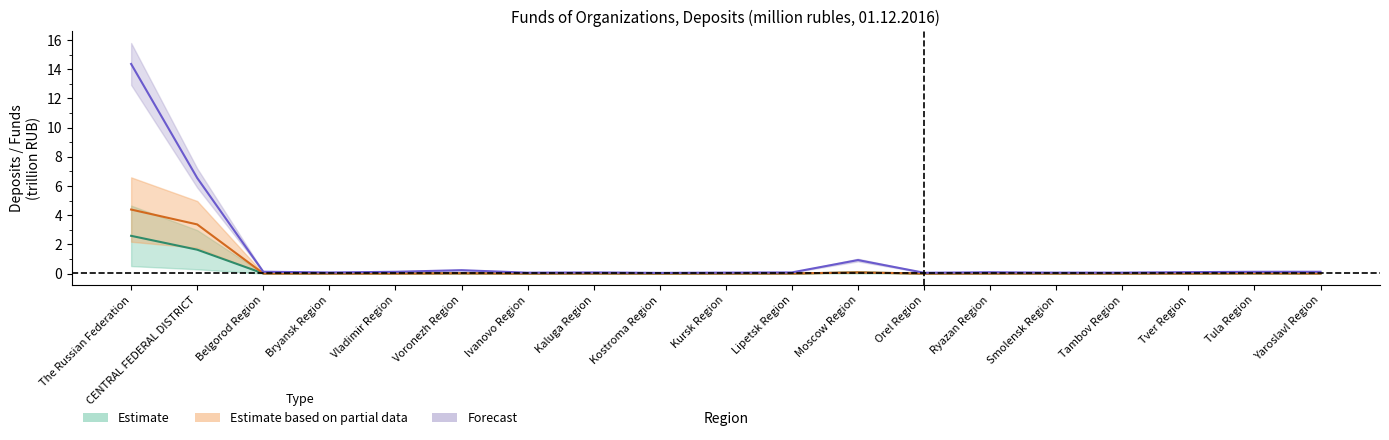

What is the approximate value of Non-public org. RUB at Tambov Region?

0.1